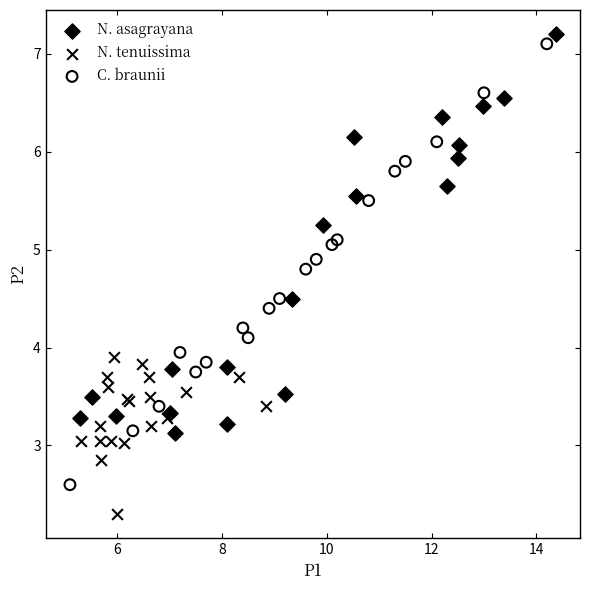

Which series has the largest Y range (max minus min)?

C. braunii